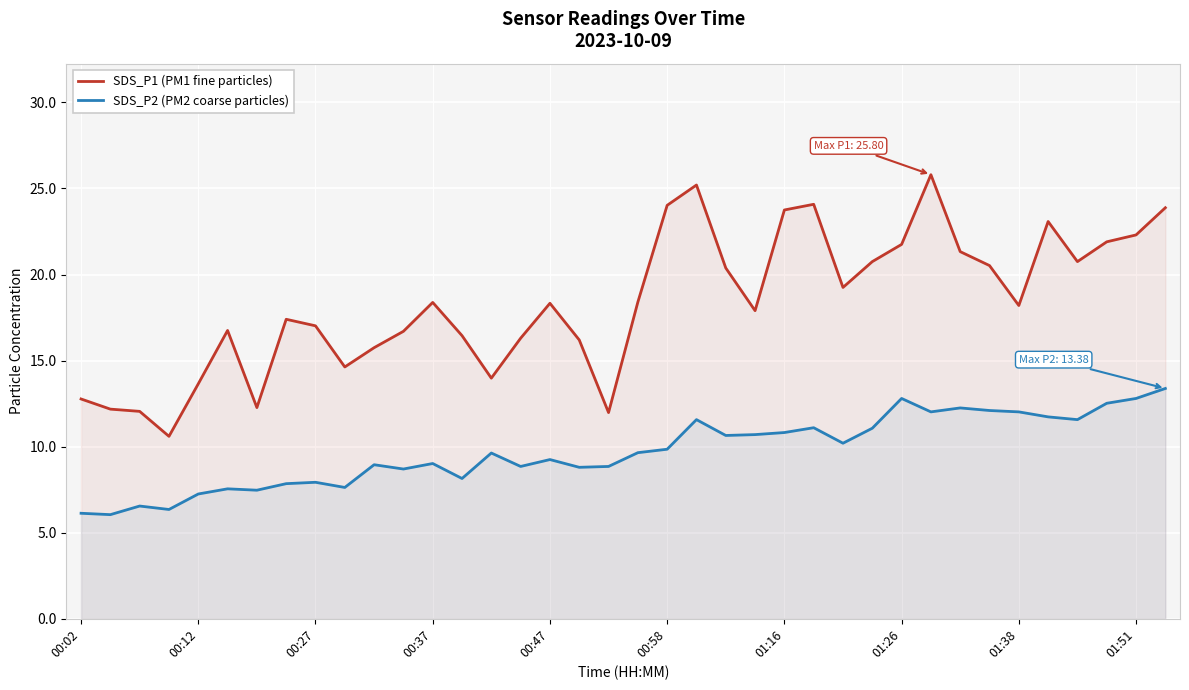

What is the difference between the maximum and second lowest values in the SDS_P1 (PM1 fine particles) series?

13.8